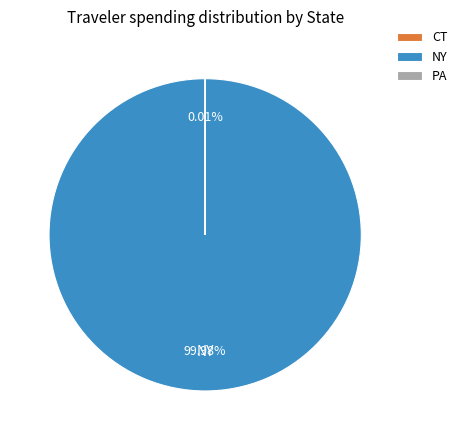

Is there a majority slice in this chart?

Yes